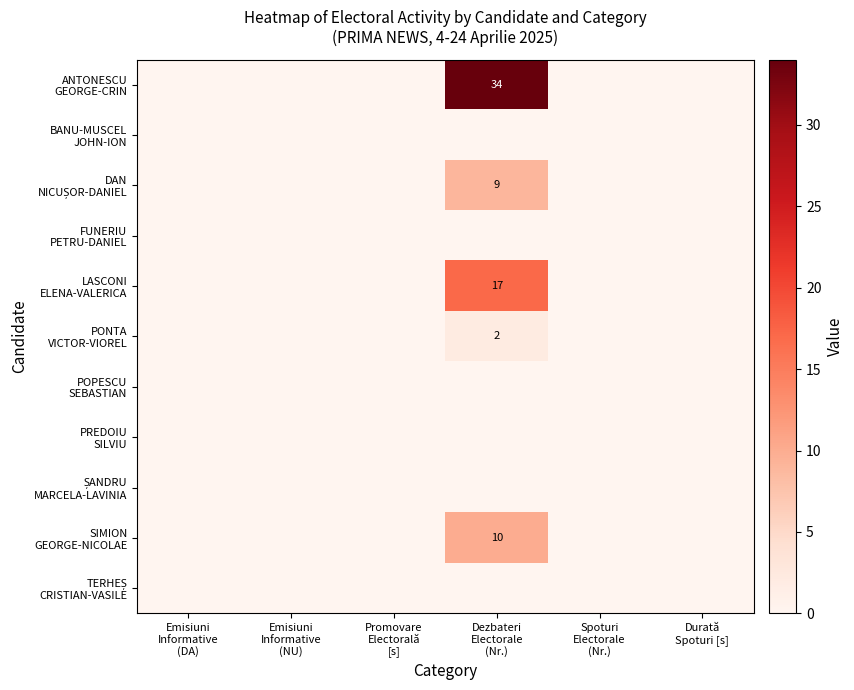

Rank the categories by ȘANDRU MARCELA-LAVINIA value from lowest to highest.

Emisiuni Informative (DA), Emisiuni Informative (NU), Promovare Electorală [s], Dezbateri Electorale (Nr.), Spoturi Electorale (Nr.), Durată Spoturi [s]